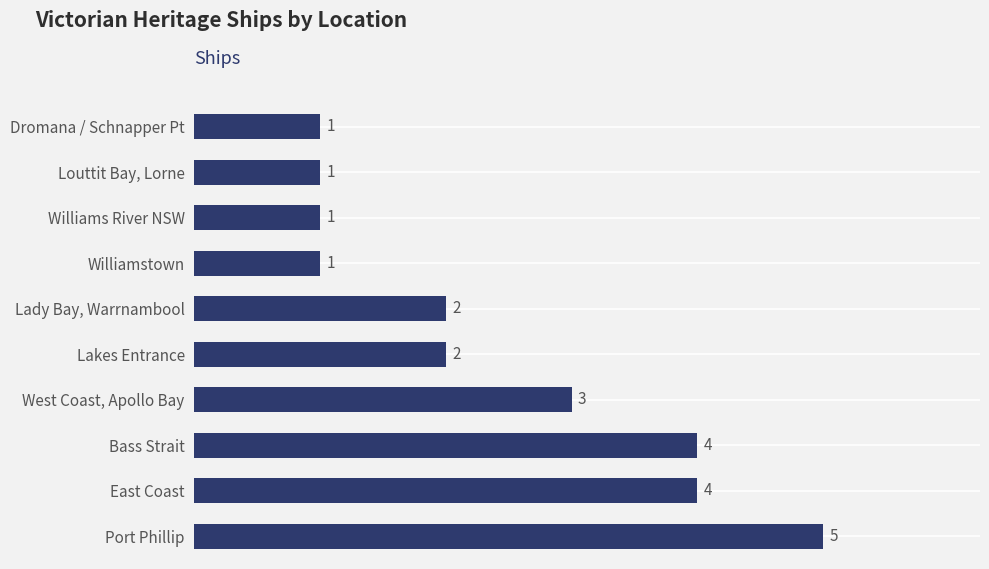

What is the difference between the values at Lady Bay, Warrnambool and Port Phillip?

3